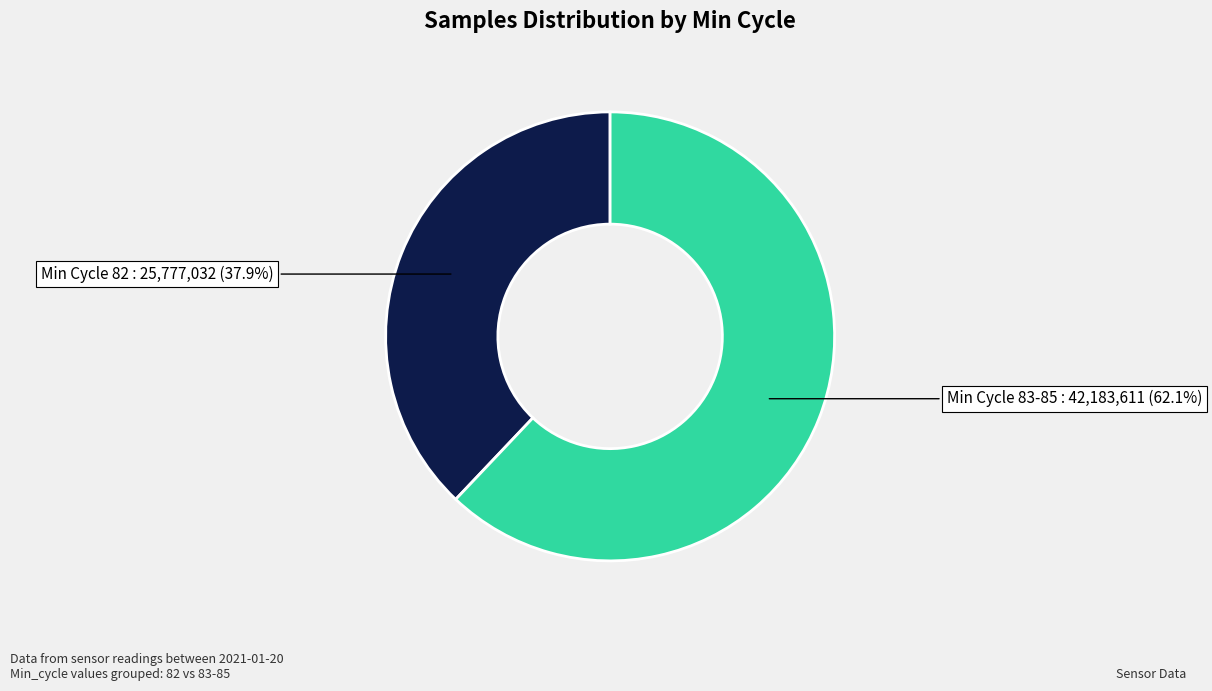

Does any single category account for the majority?

Yes